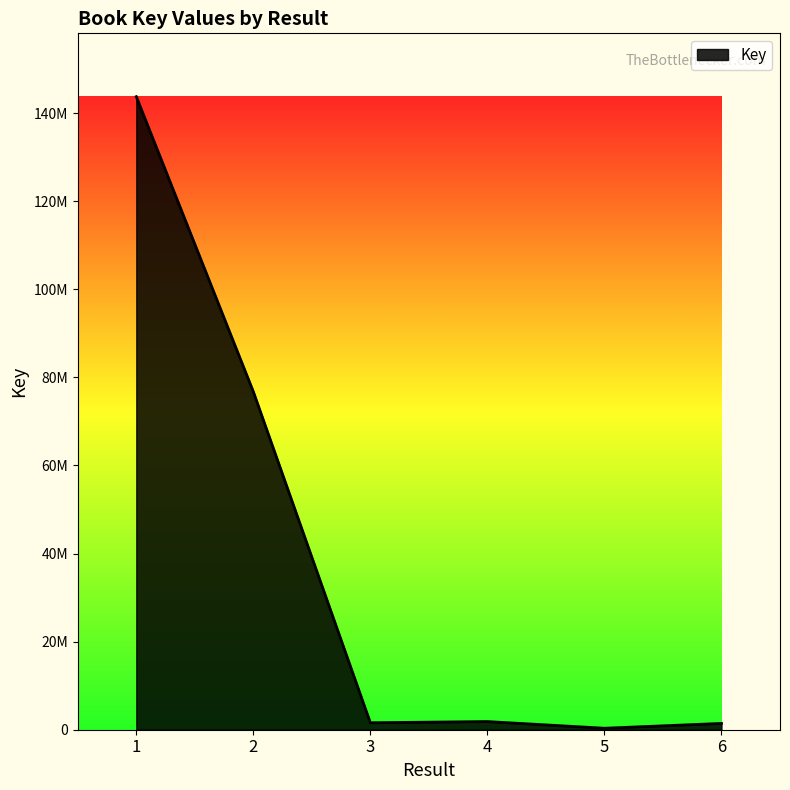

Reading right to left, list all the values displayed in this chart.

6=1430923	5=335542	4=1851365	3=1579119	2=76764312	1=143757973